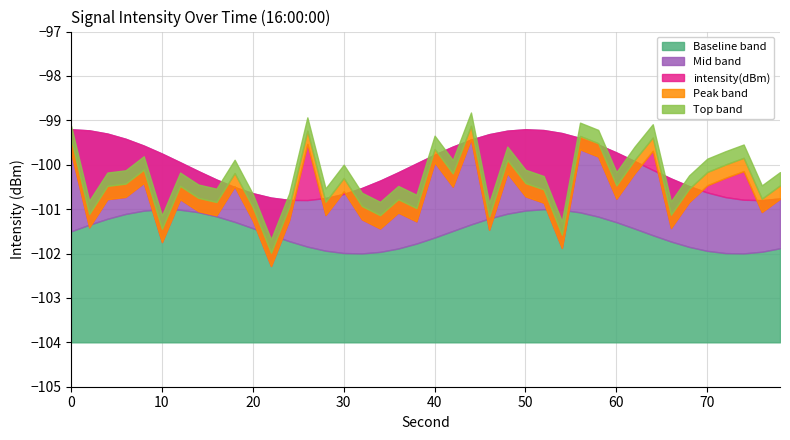

True or false: there are more than 2 points higher than both neighbors.

True